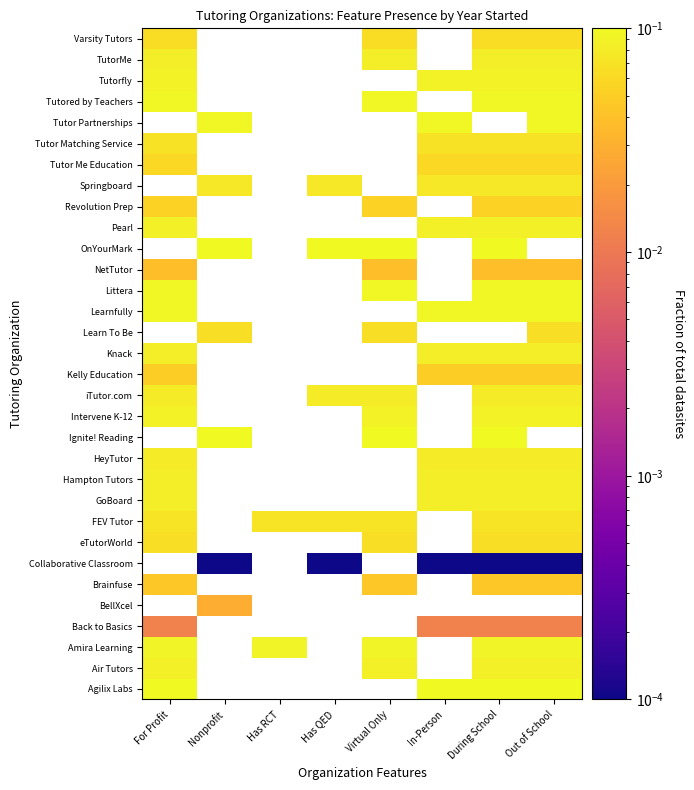

At how many categories does at least one series exceed 0?

8